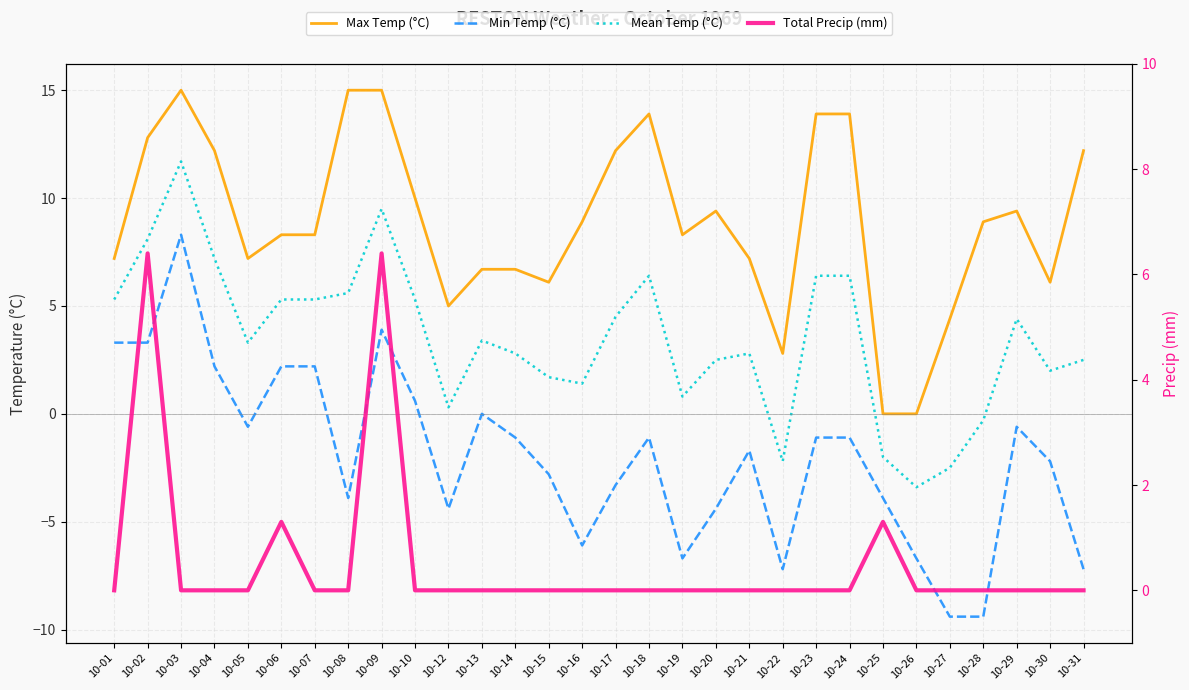

Is it true that Max Temp (°C) equals 6.7 at 10-13?

True